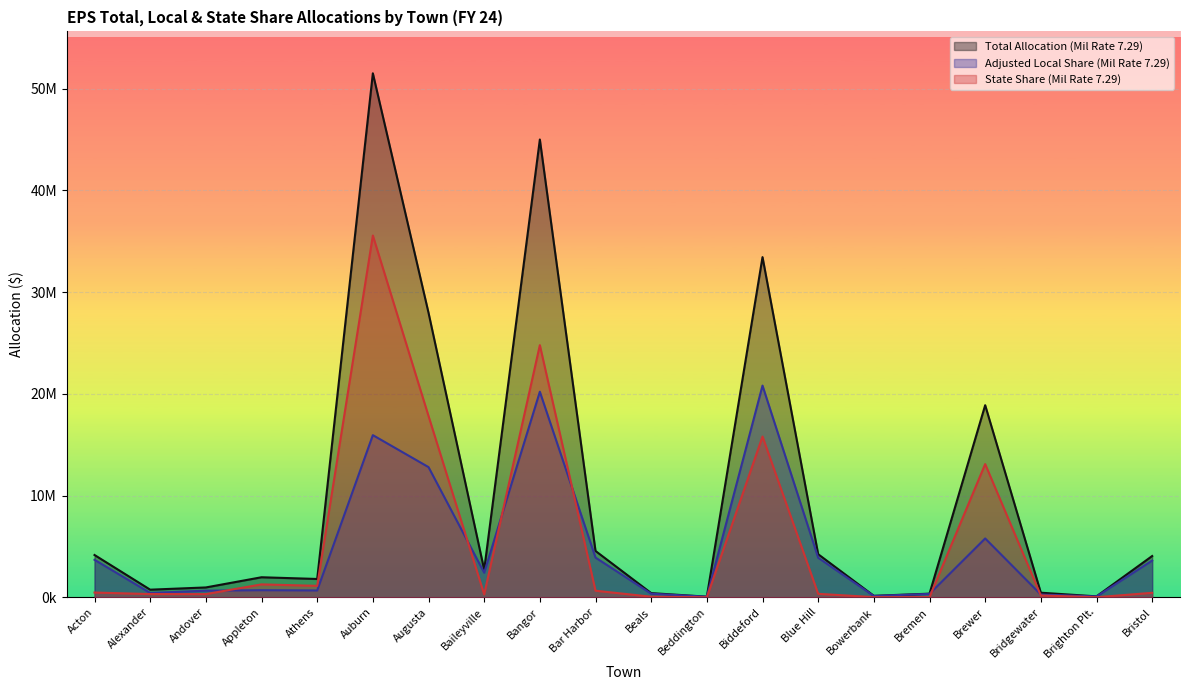

Which label corresponds to the largest value in the chart?

Auburn